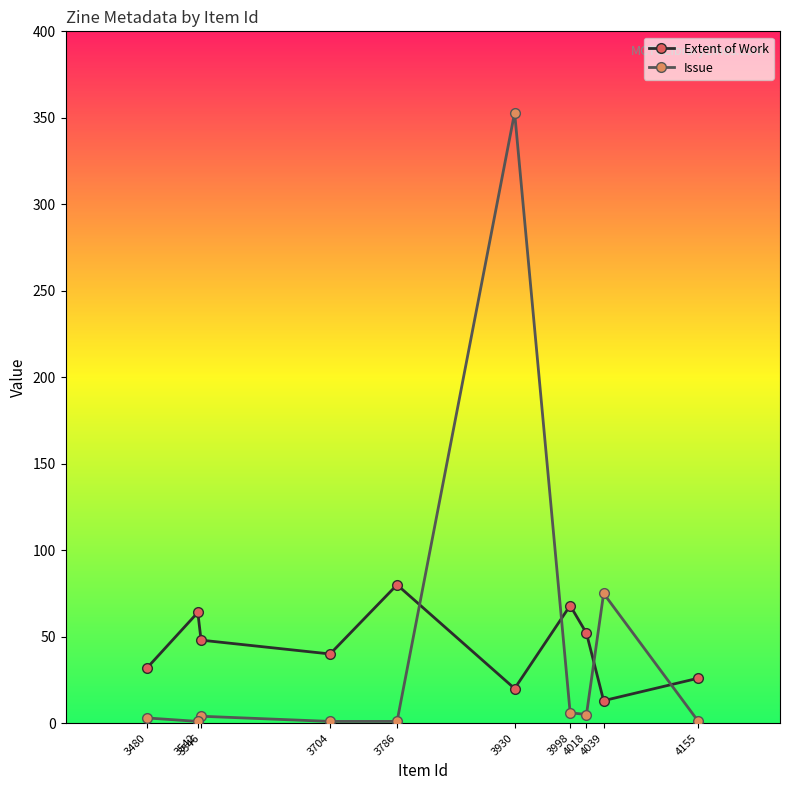

At which label does Extent of Work reach its minimum?

4039